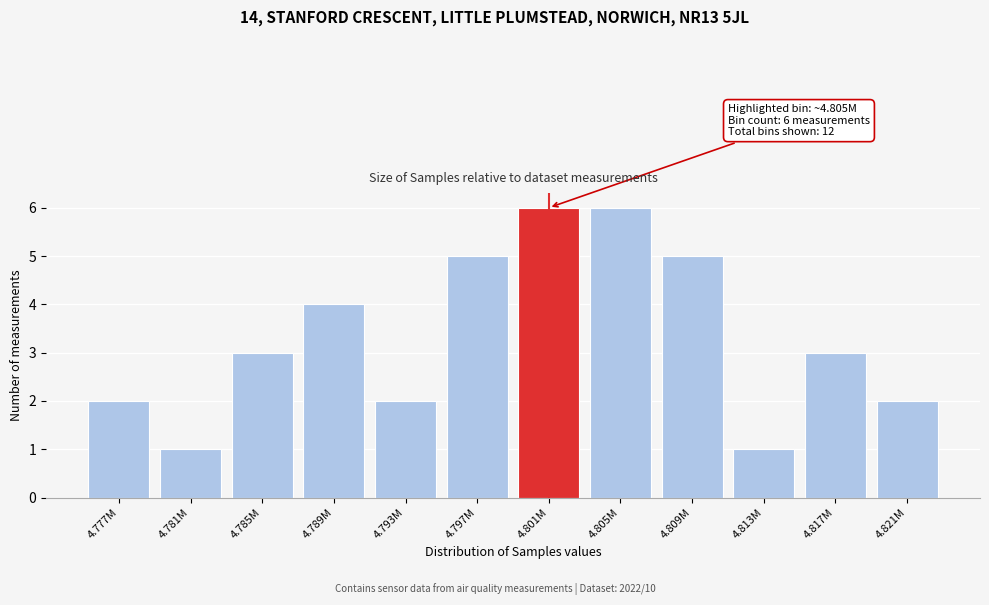

Reading right to left, list all the values displayed in this chart.

4.821M=2	4.817M=3	4.813M=1	4.809M=5	4.805M=6	4.801M=6	4.797M=5	4.793M=2	4.789M=4	4.785M=3	4.781M=1	4.777M=2